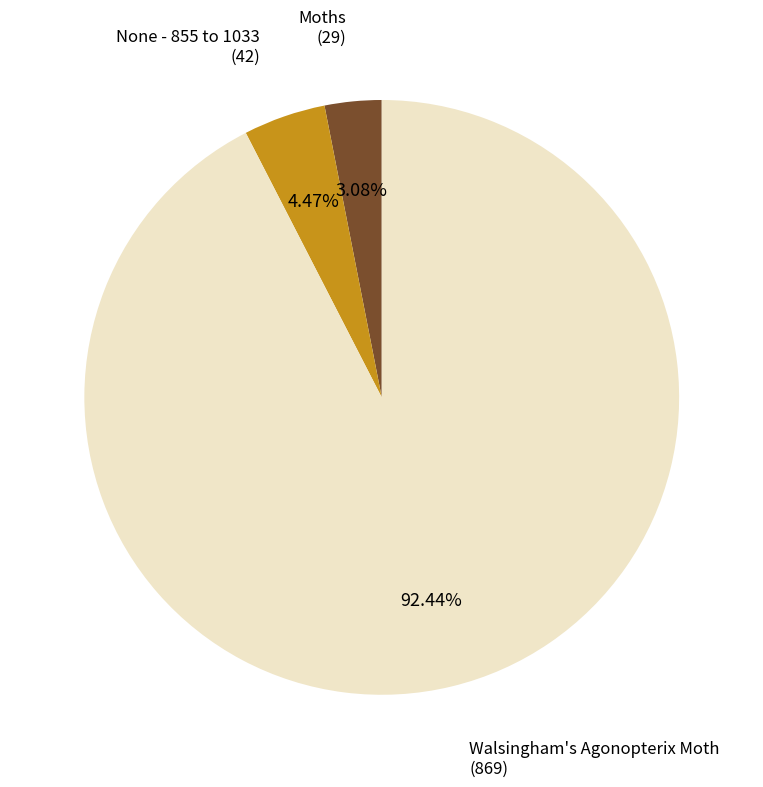

Between Moths and None - 855 to 1033, which is larger?

None - 855 to 1033